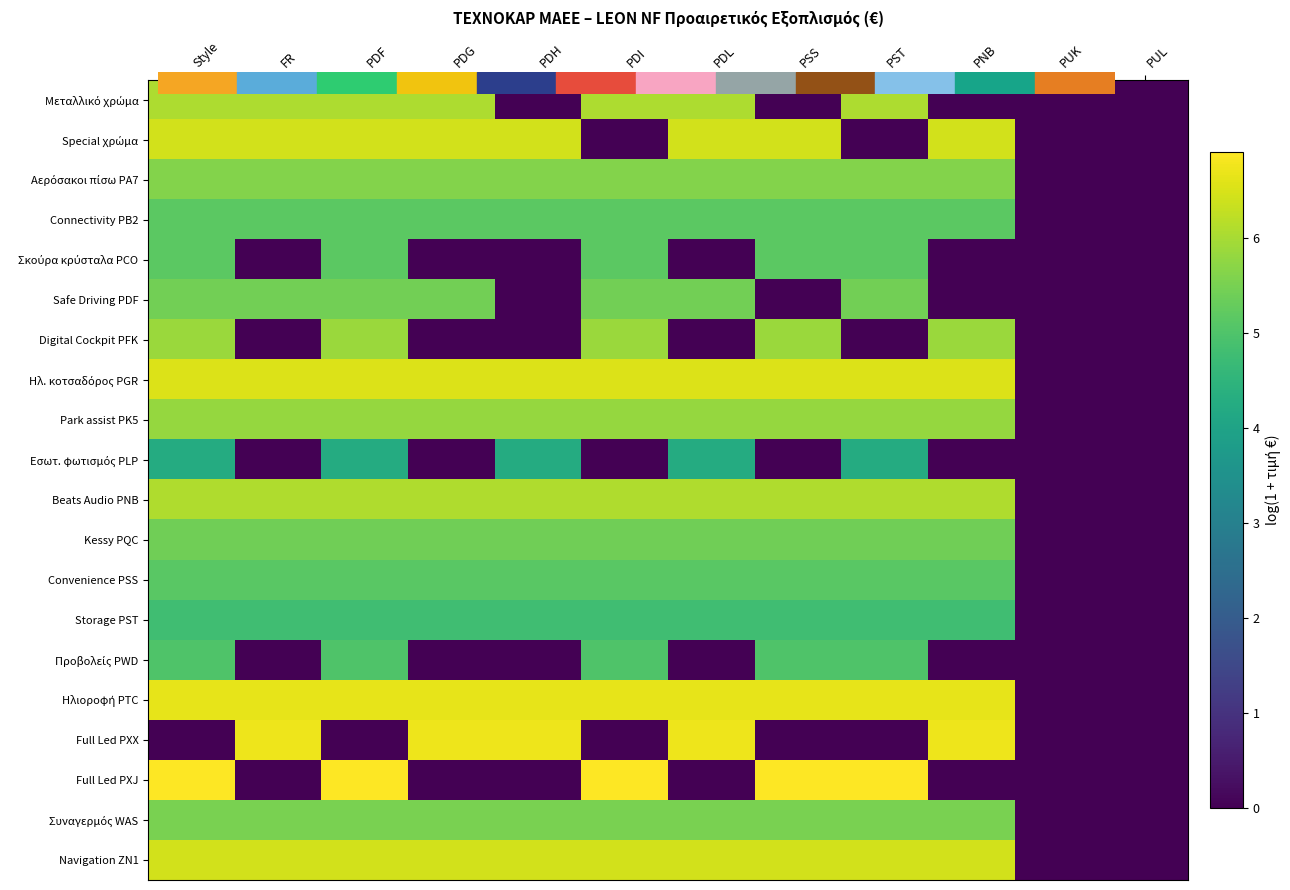

How many data points does each series have?

12